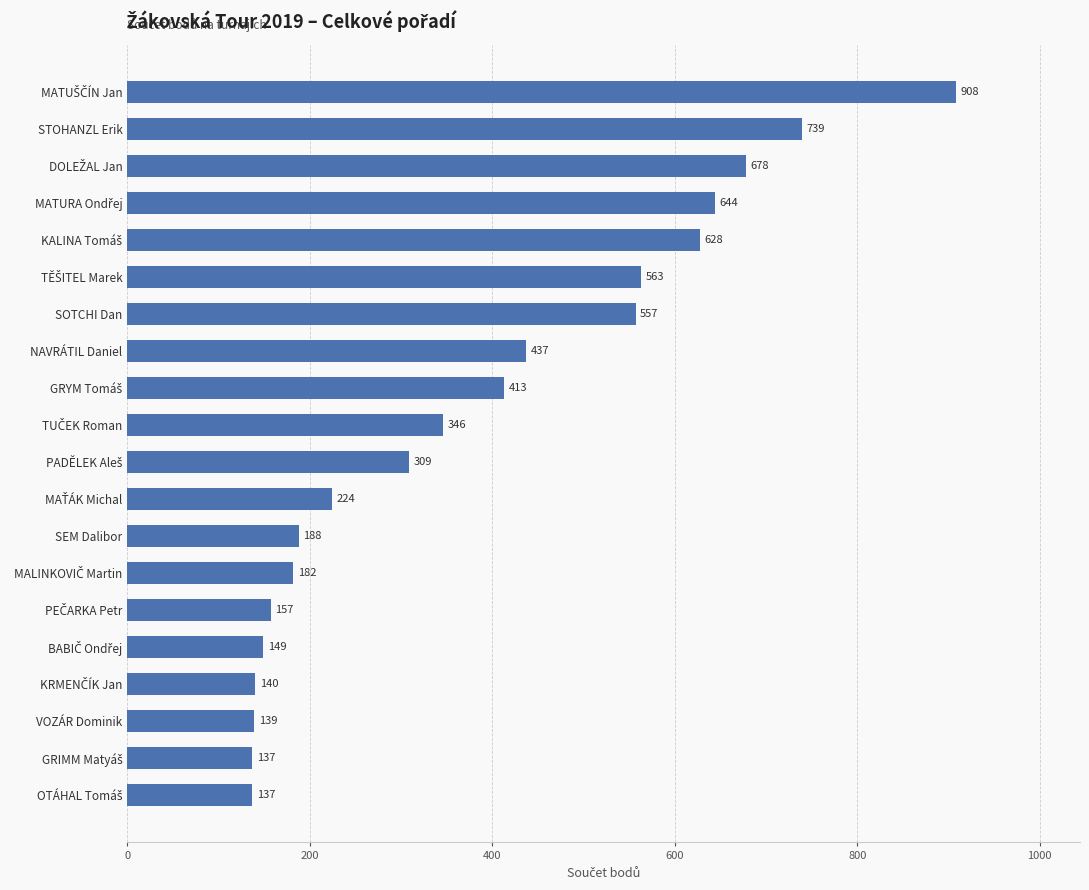

What is the difference between the second highest and second lowest values?

602